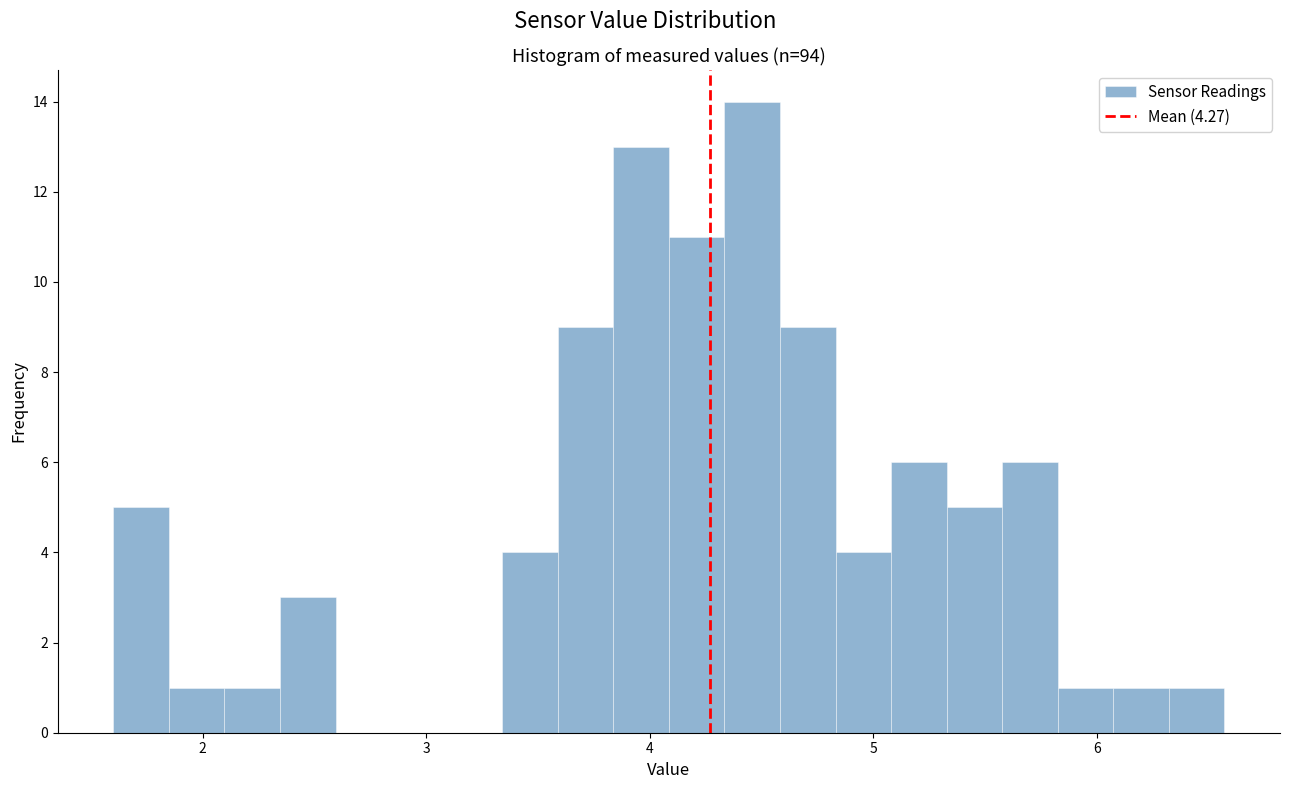

Read against the x-axis, roughly where is the centre of the tallest bar?

4.5